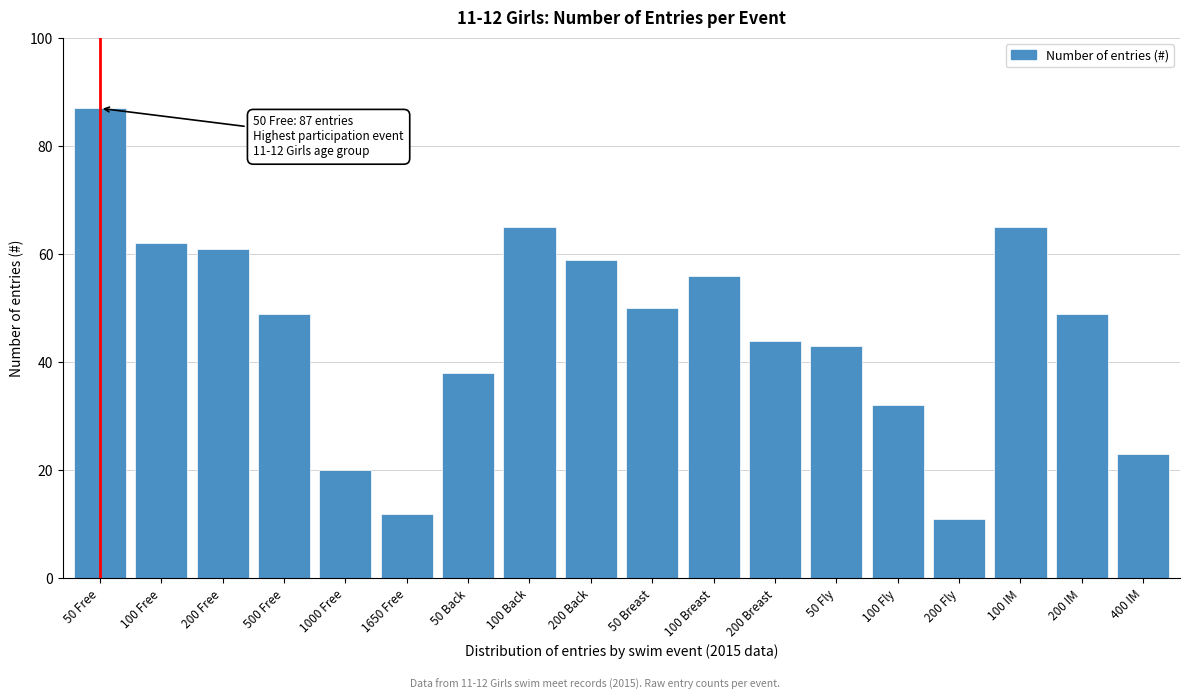

Reading right to left, list all the values displayed in this chart.

23	49	65	11	32	43	44	56	50	59	65	38	12	20	49	61	62	87